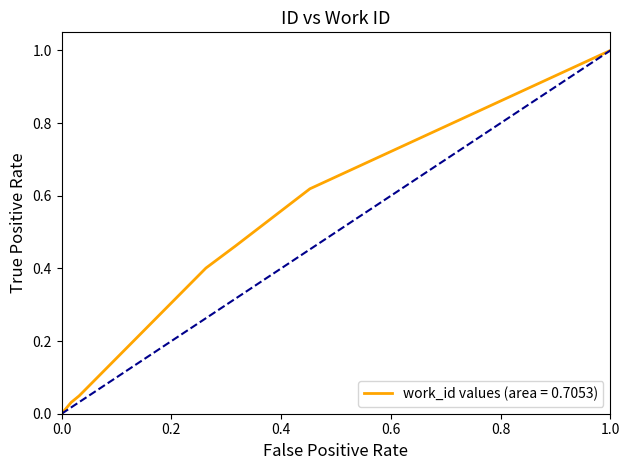

What is the greatest value displayed?

1.0